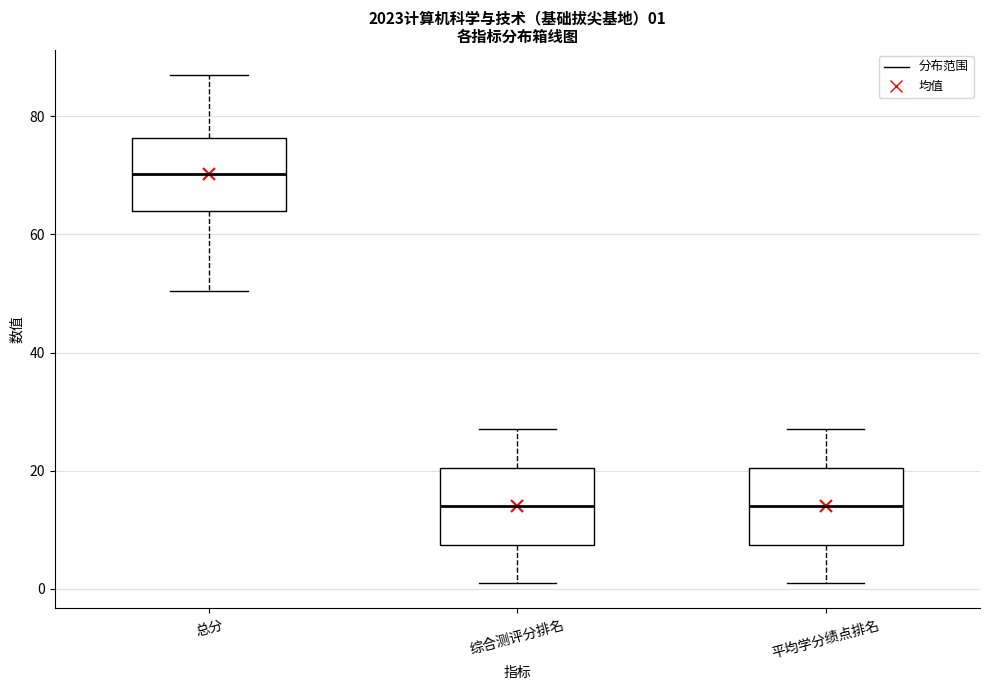

Which box has the highest median line?

总分